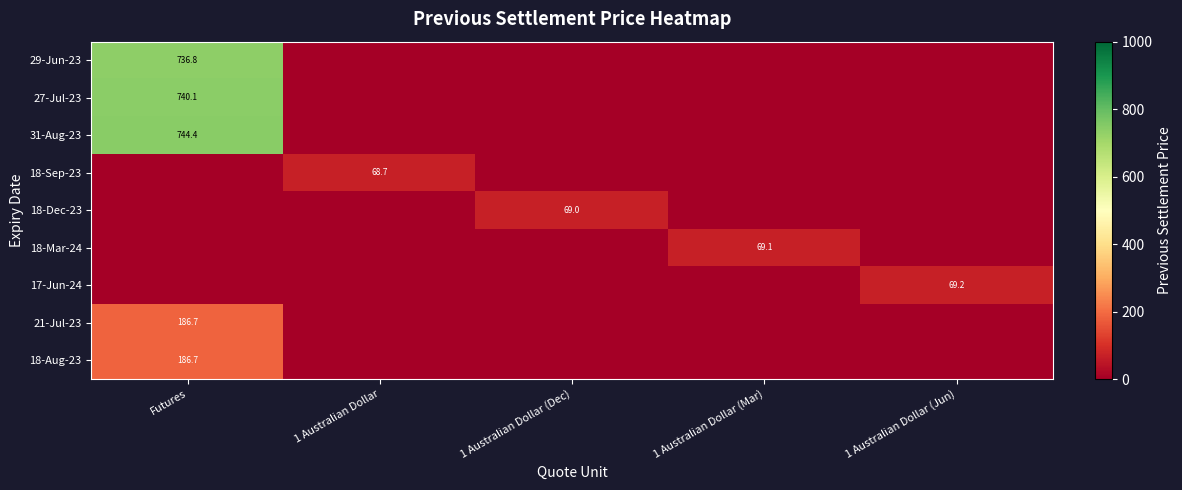

Is it true that 31-Aug-23 equals 744.4 at Futures?

True